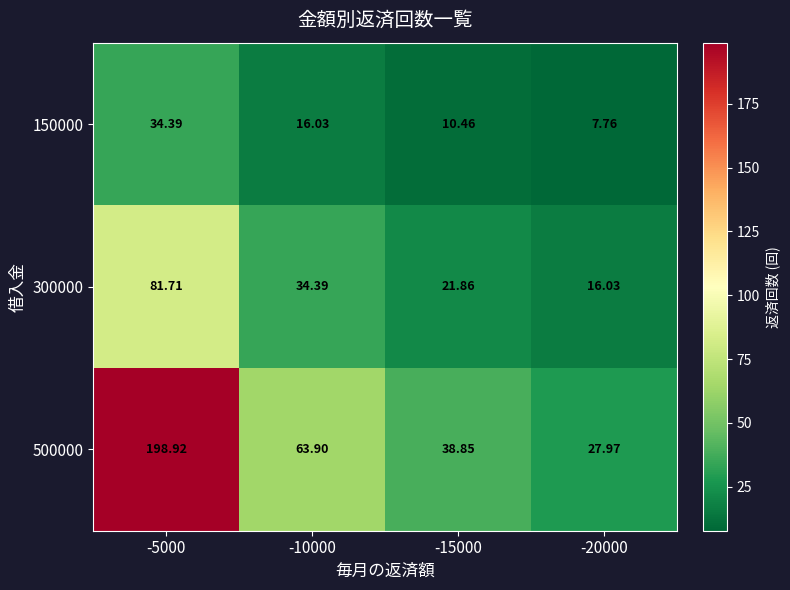

Is the value of 150000 at -15000 greater than the value of 300000 at -20000?

No